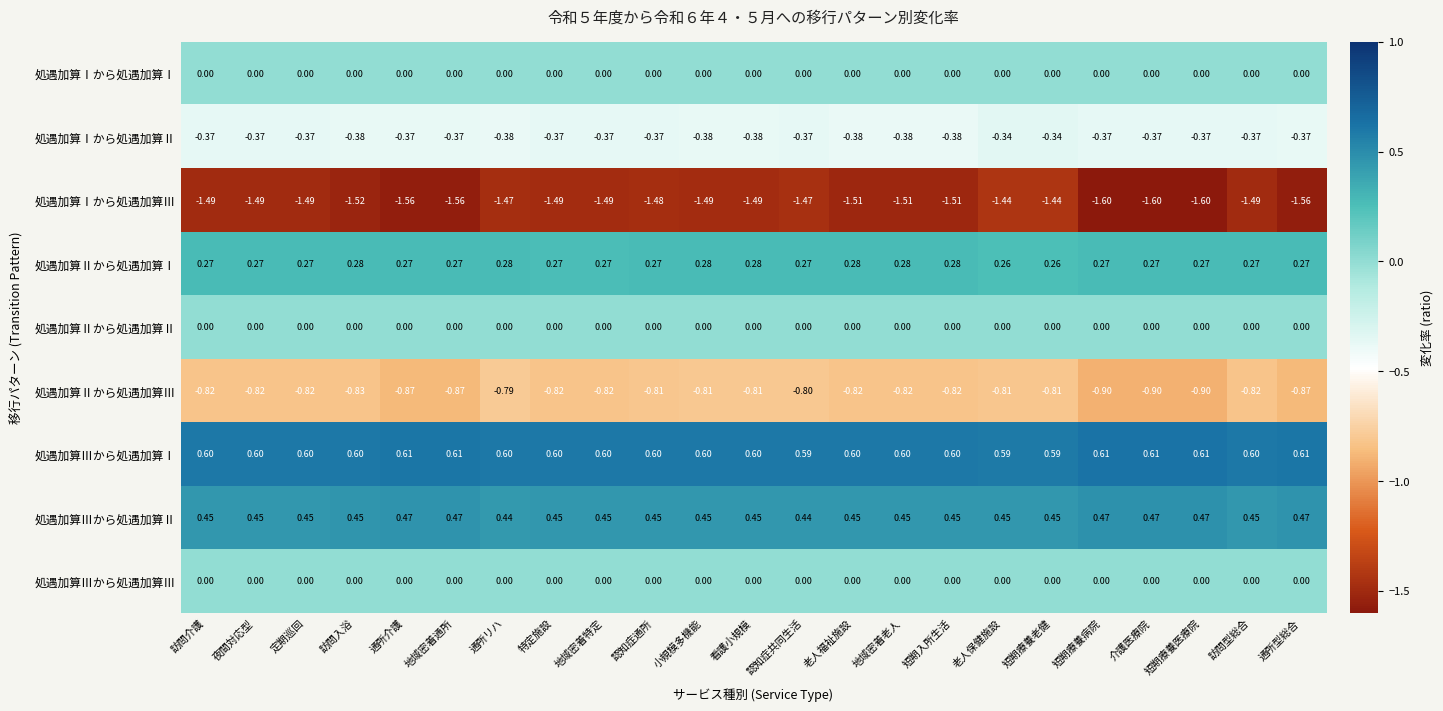

Which series has the largest total across all categories?

処遇加算Ⅲから処遇加算Ⅰ